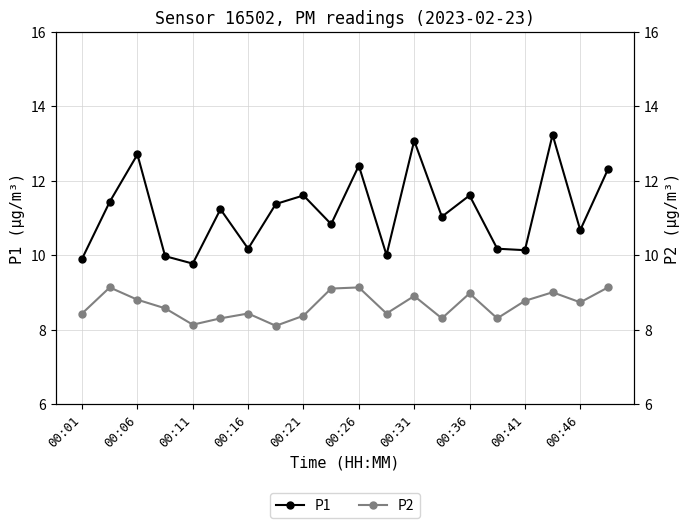

What is the sum of all P1 values?

223.6